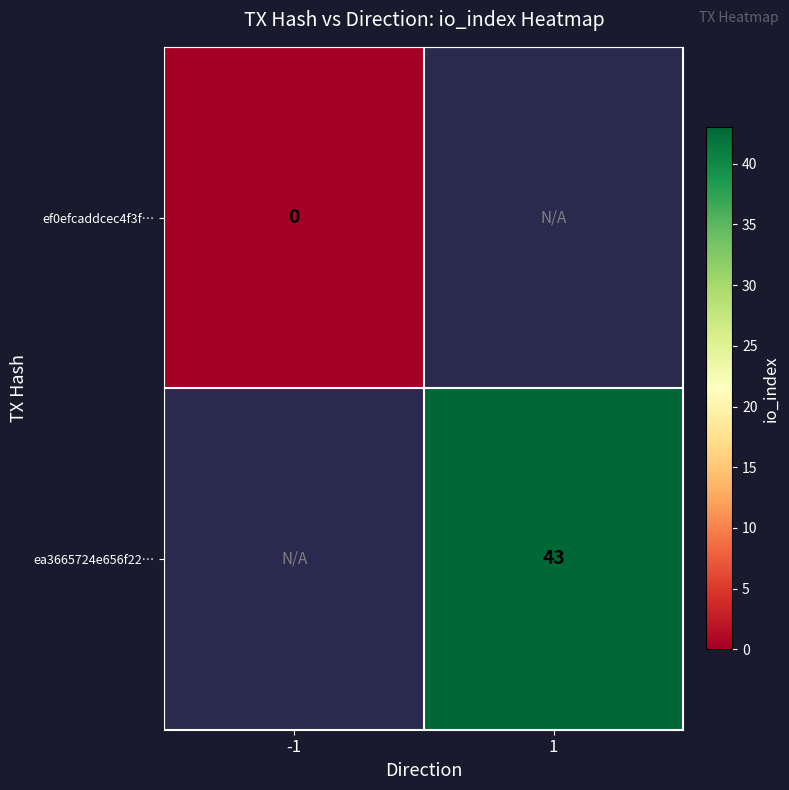

Is the value of ef0efcaddcec4f3f… at -1 greater than the value of ea3665724e656f22… at 1?

No